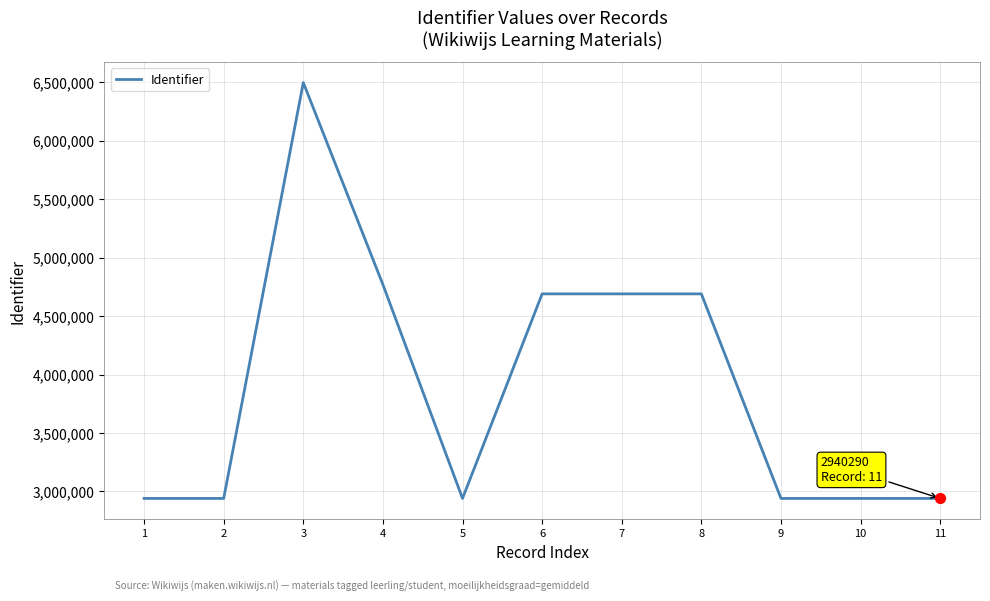

Approximately how many times larger is the value at 11 compared to 6?

0.6